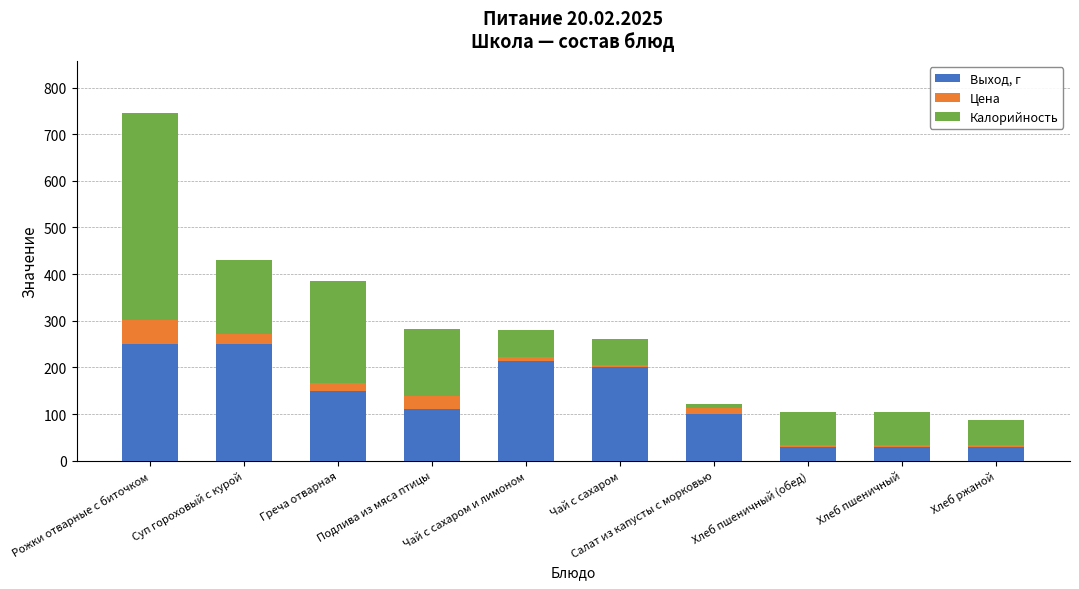

At which category is the sum across all series the highest?

Рожки отварные с биточком